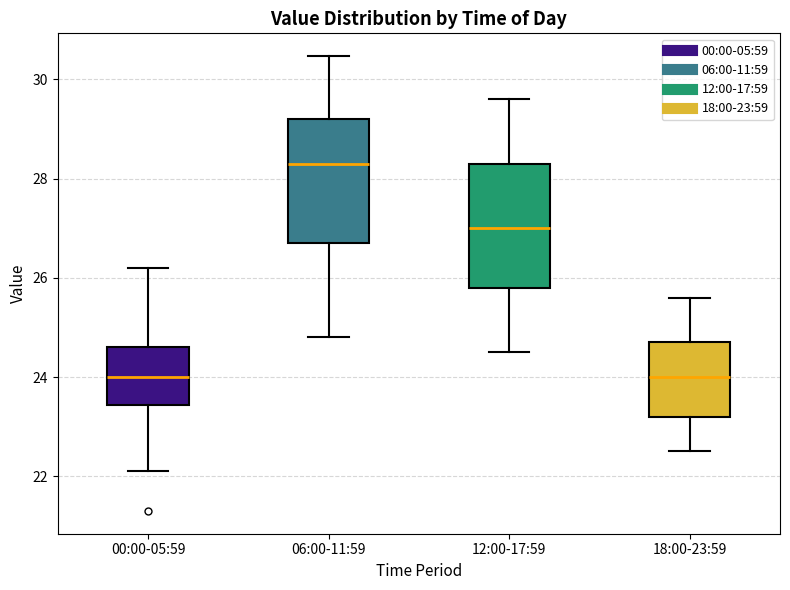

Where is the upper edge of the box for 12:00-17:59 on the y-axis? The values are not printed on the chart, so give them approximately, as read against the axis.

28.4